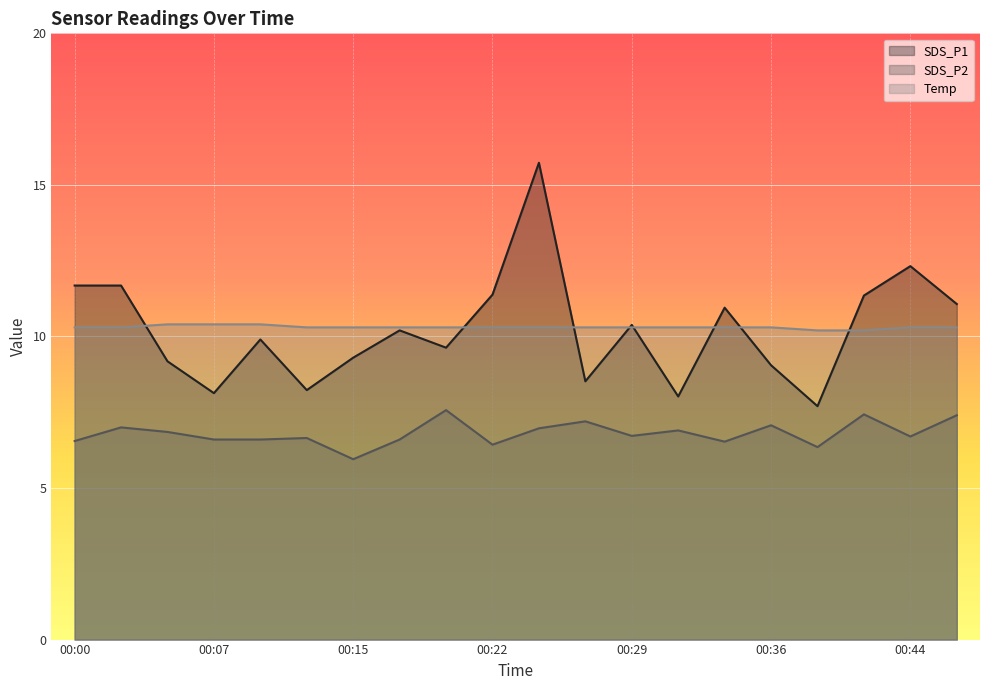

What is the total value across all series at 00:36?

26.4